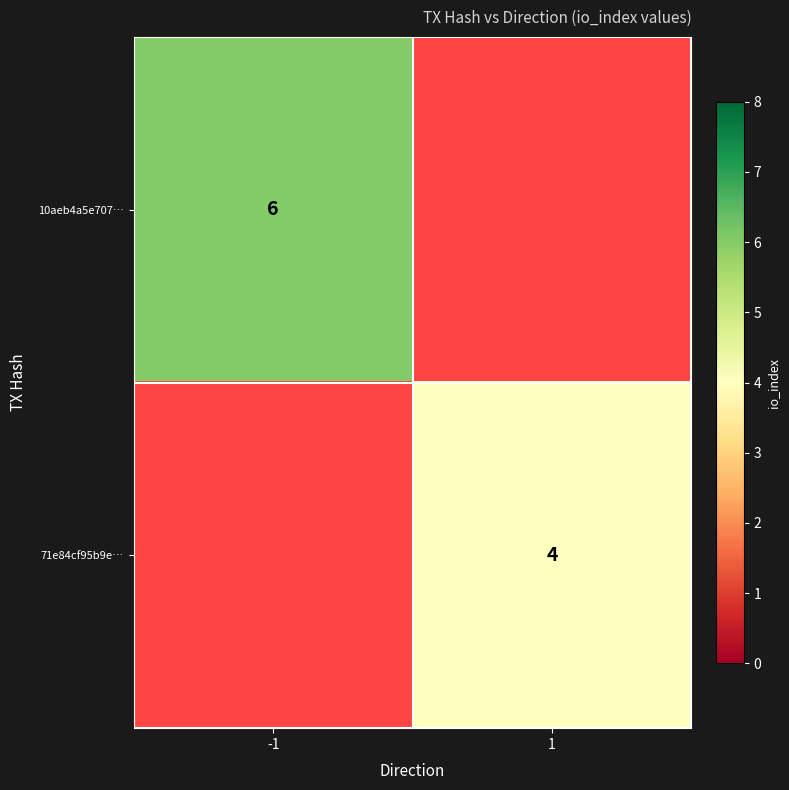

Is the value of 10aeb4a5e707… at -1 greater than the value of 71e84cf95b9e… at 1?

Yes